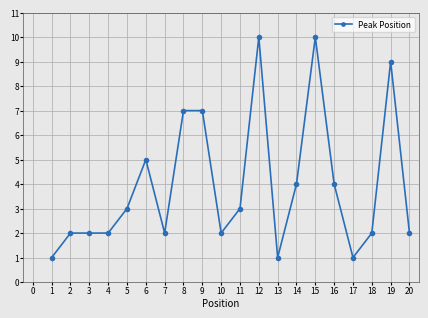

How many series are shown in this chart?

1